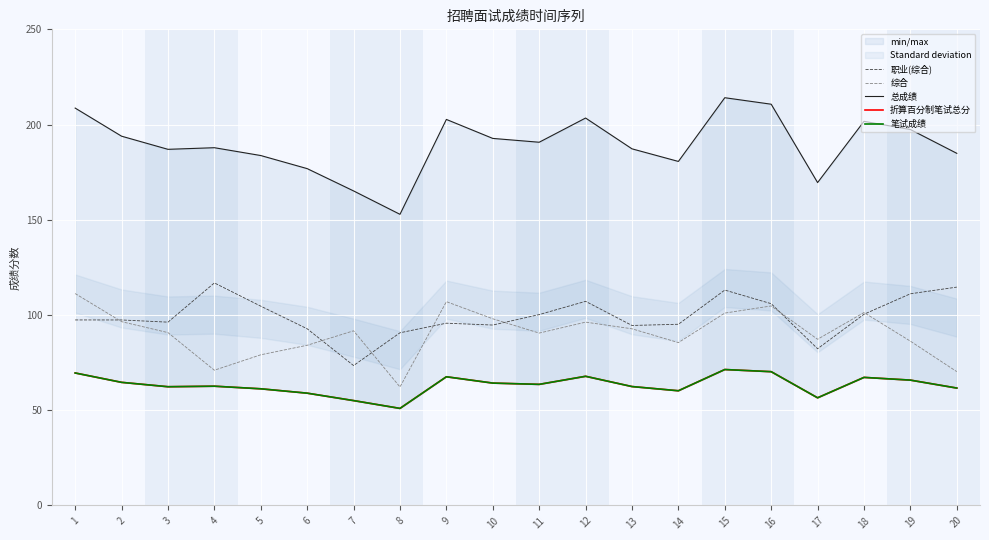

Reading left to right, extract all data points from this chart.

职业(综合): 1=97.4	2=97.4	3=96.2	4=116.8	5=104.6	6=92.8	7=73.5	8=90.7	9=95.7	10=94.7	11=100.2	12=107.2	13=94.5	14=95.1	15=113.1	16=105.9	17=82.3	18=100.4	19=111.1	20=114.6
综合: 1=111.2	2=96.5	3=90.8	4=71.0	5=79.1	6=84.1	7=91.7	8=62.2	9=107.0	10=98.0	11=90.5	12=96.2	13=92.8	14=85.5	15=101.0	16=104.8	17=87.2	18=101.3	19=86.2	20=70.2
总成绩: 1=208.7	2=193.9	3=187.0	4=187.8	5=183.7	6=176.9	7=165.2	8=152.9	9=202.7	10=192.7	11=190.7	12=203.4	13=187.2	14=180.6	15=214.1	16=210.7	17=169.5	18=201.7	19=197.4	20=184.9
折算百分制笔试总分: 1=69.5	2=64.6	3=62.3	4=62.6	5=61.2	6=59.0	7=55.0	8=51.0	9=67.6	10=64.2	11=63.6	12=67.8	13=62.4	14=60.2	15=71.4	16=70.2	17=56.5	18=67.2	19=65.8	20=61.6
笔试成绩: 1=69.5	2=64.6	3=62.3	4=62.6	5=61.2	6=59.0	7=55.0	8=51.0	9=67.6	10=64.2	11=63.6	12=67.8	13=62.4	14=60.2	15=71.4	16=70.2	17=56.5	18=67.2	19=65.8	20=61.6